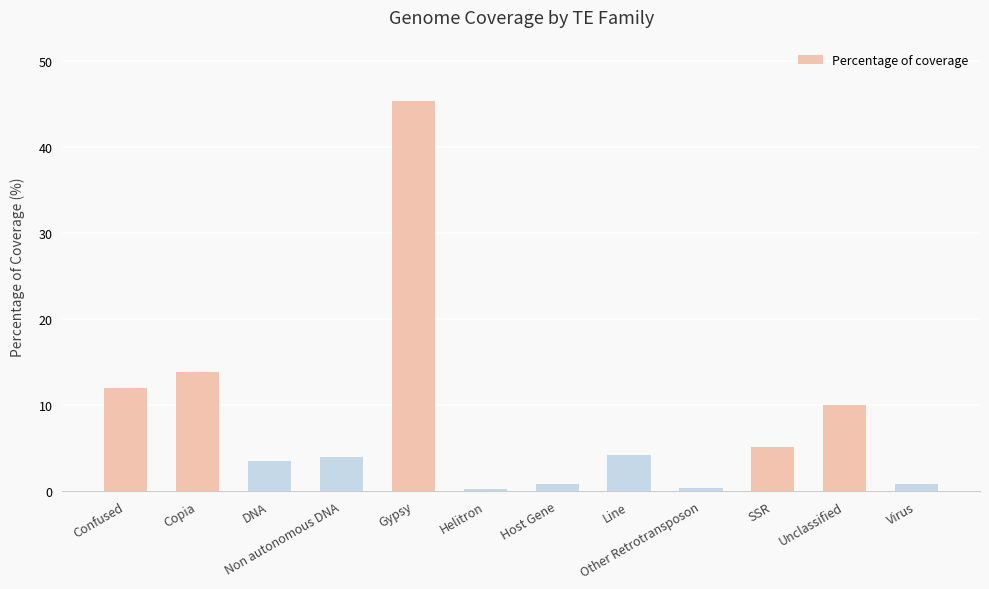

What is the greatest value displayed?

45.4